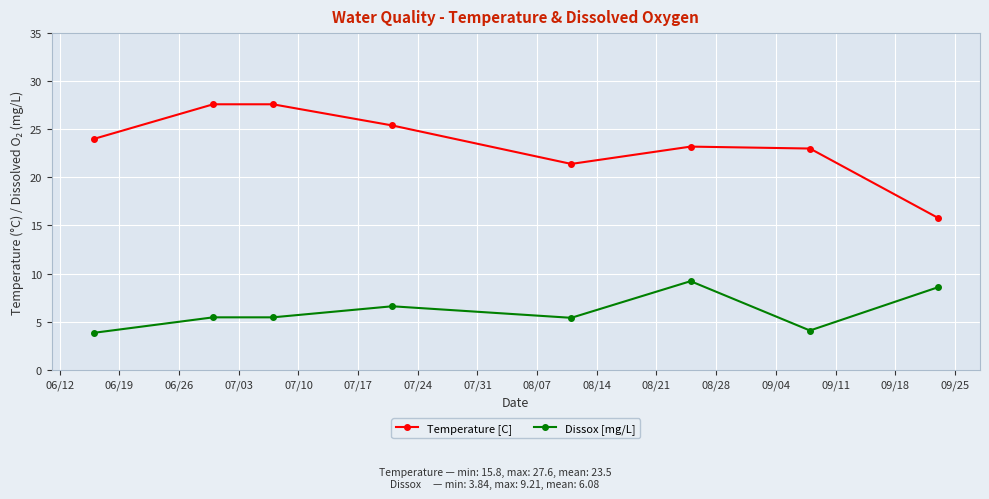

True or false: Dissox [mg/L] and Temperature [C] intersect in this chart.

False